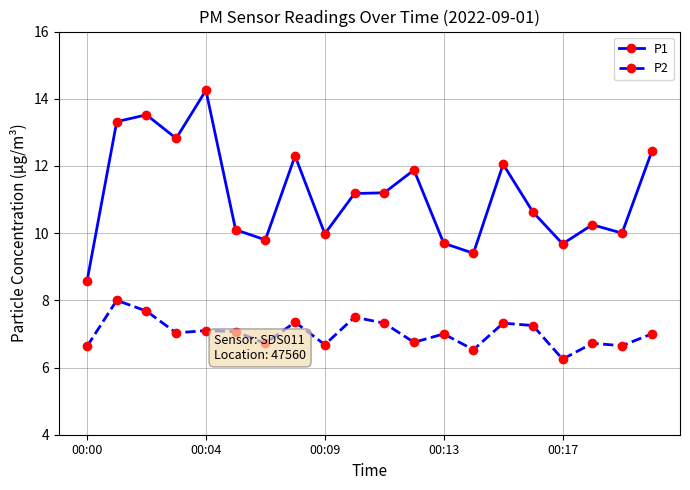

Which series has the largest total across all categories?

P1